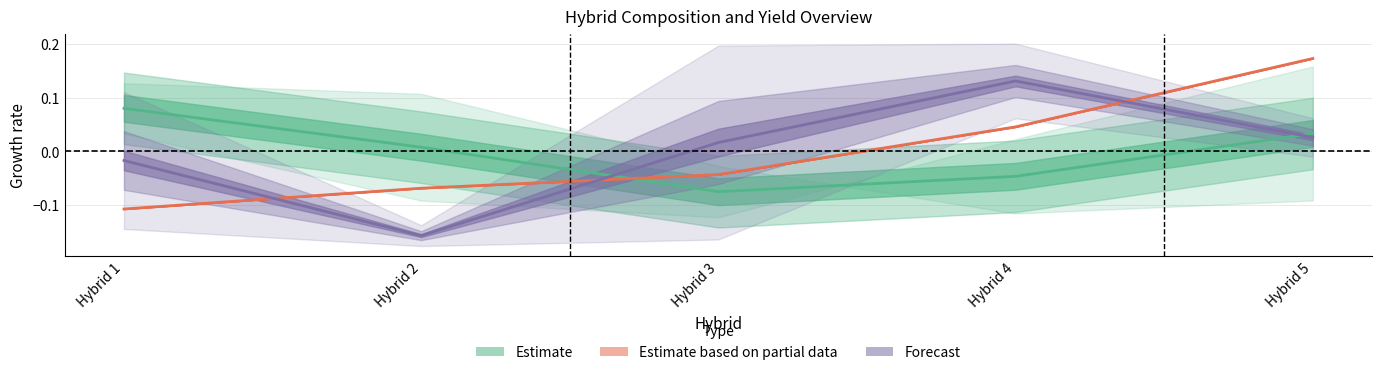

Is it true that Forecast equals 0.0 at Hybrid 5?

True